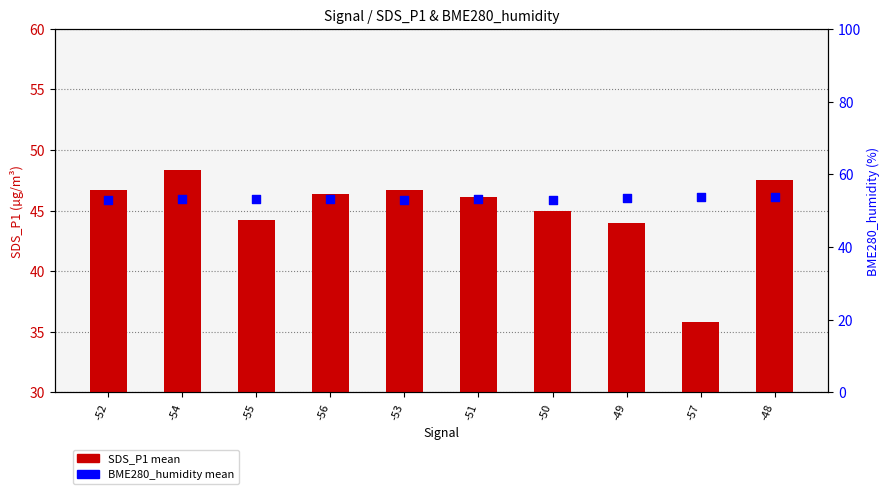

Which series contains the highest Y value?

BME280_humidity mean